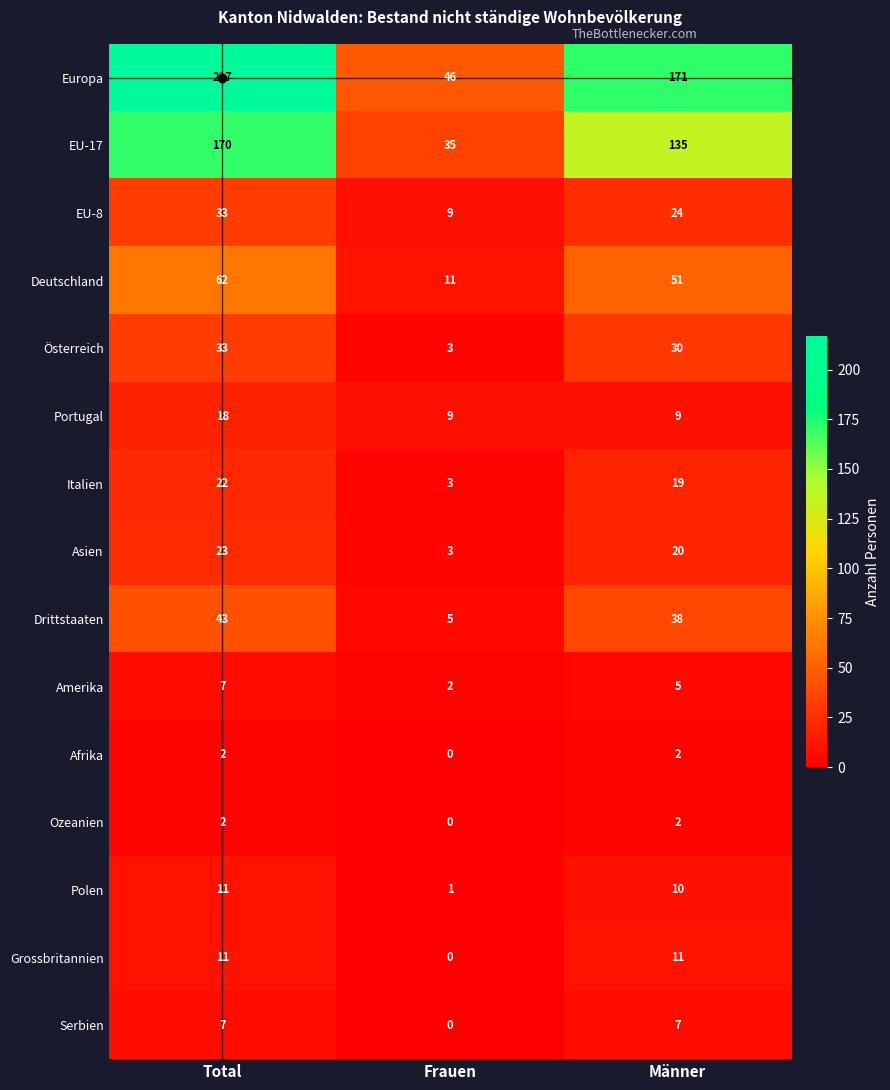

How many Österreich values are between 3 and 33?

3